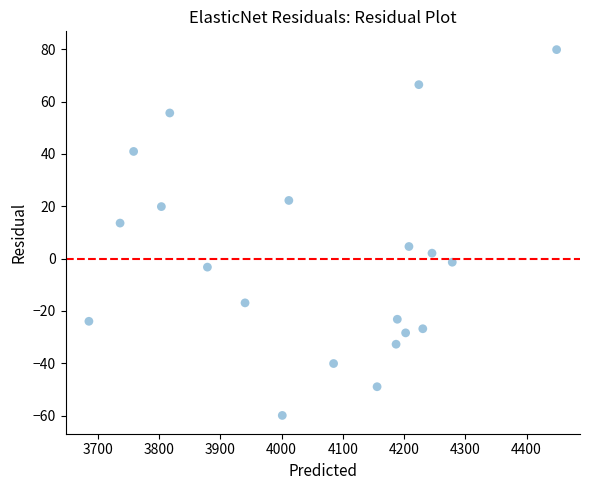

What is the range of Y values (max minus min)?

139.8